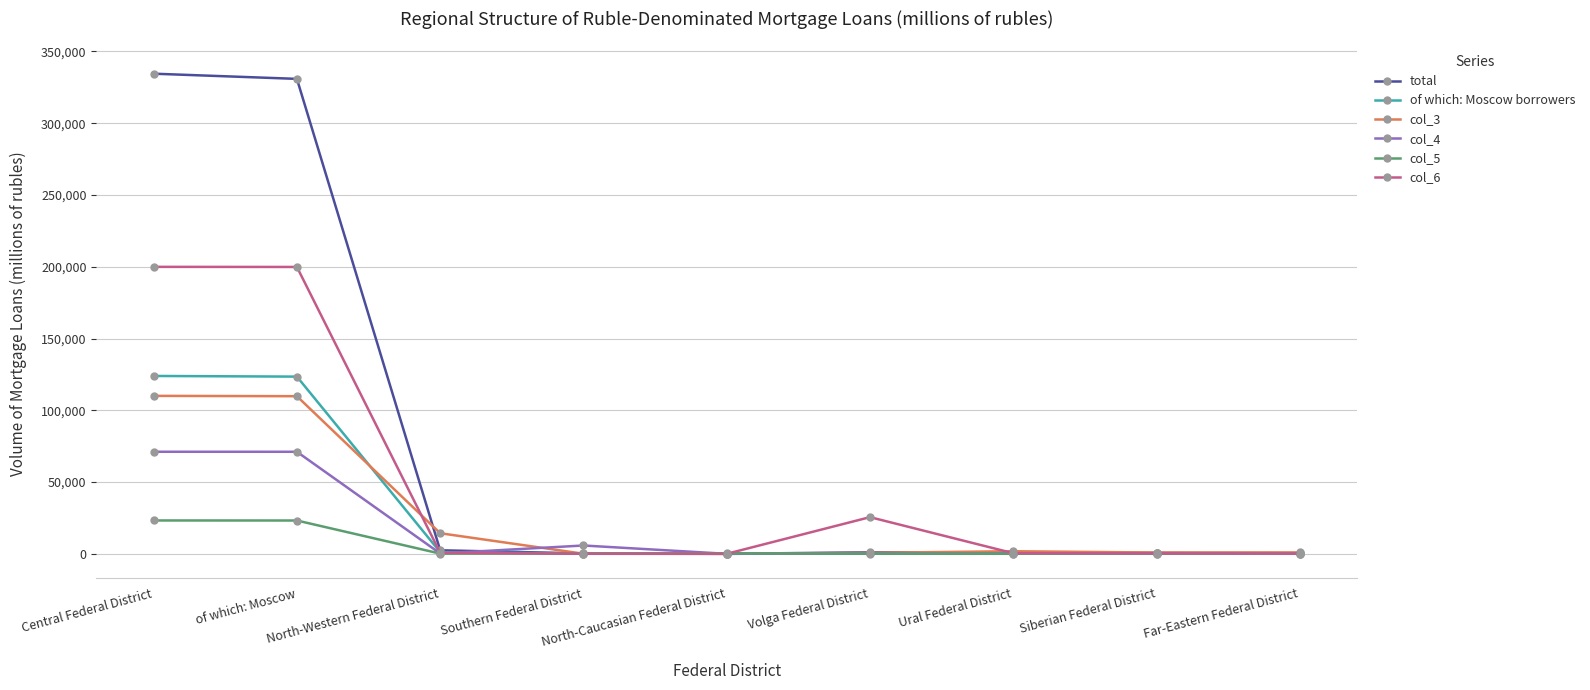

Which series has the largest total across all categories?

total